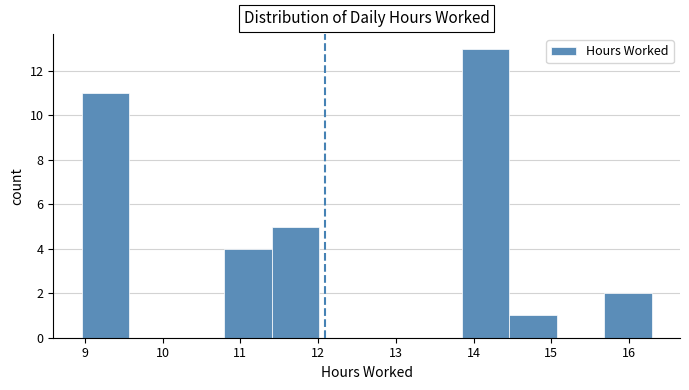

Reading left to right, transcribe this chart: for each bar, give the range it covers on the x-axis and its height. Neither the bar edges nor the heights are printed on the chart, so give them approximately, as read against the axes.

9.0 to 9.6: 11
9.6 to 10.2: 0
10.2 to 10.8: 0
10.8 to 11.4: 4
11.4 to 12.0: 5
12.0 to 12.6: 0
12.6 to 13.2: 0
13.2 to 13.8: 0
13.8 to 14.5: 13
14.5 to 15.1: 1
15.1 to 15.7: 0
15.7 to 16.3: 2